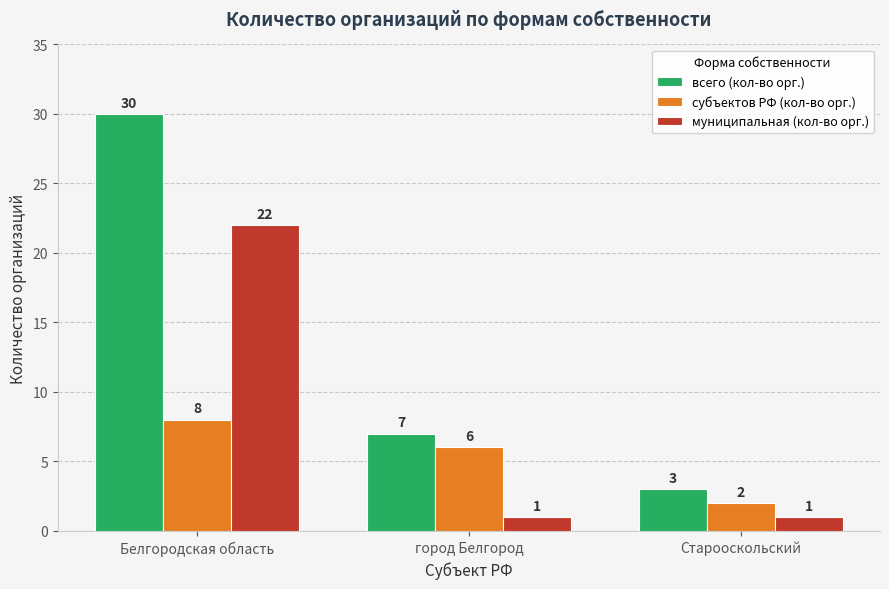

At Старооскольский, list the series in order from smallest to largest.

муниципальная (кол-во орг.), субъектов РФ (кол-во орг.), всего (кол-во орг.)